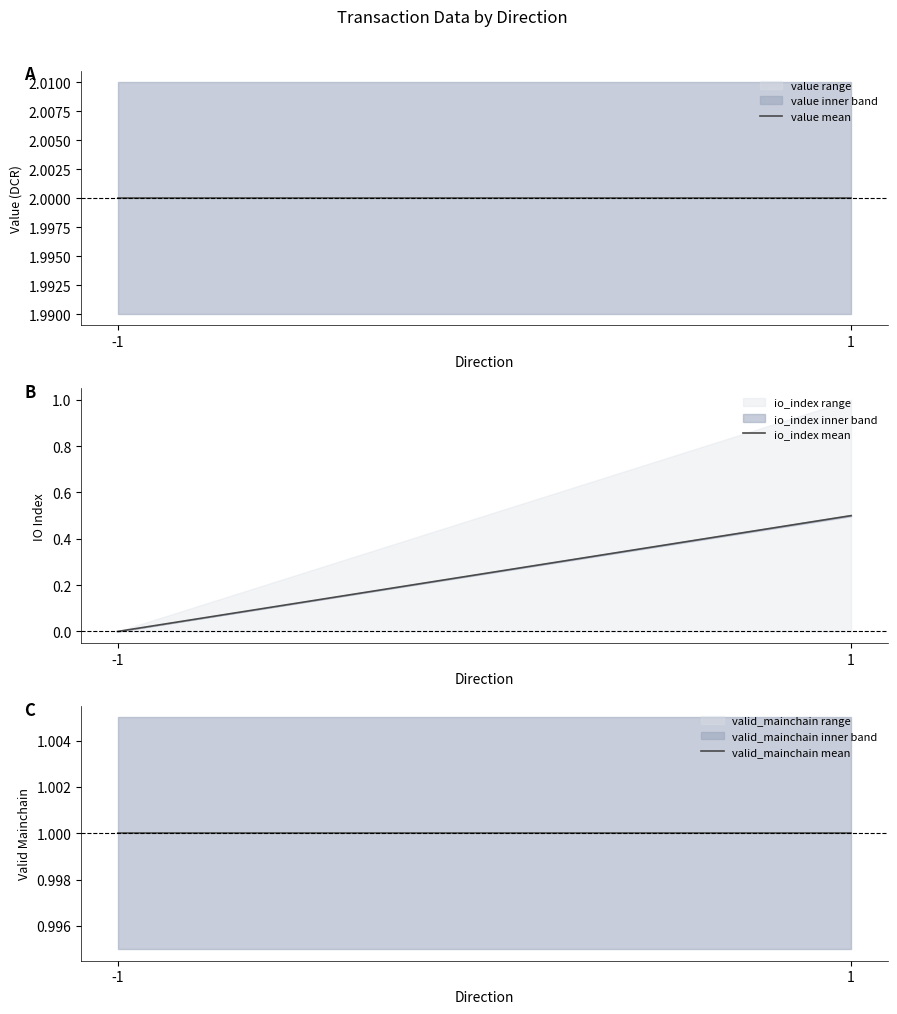

Rank the categories by value mean value from lowest to highest.

-1, 1